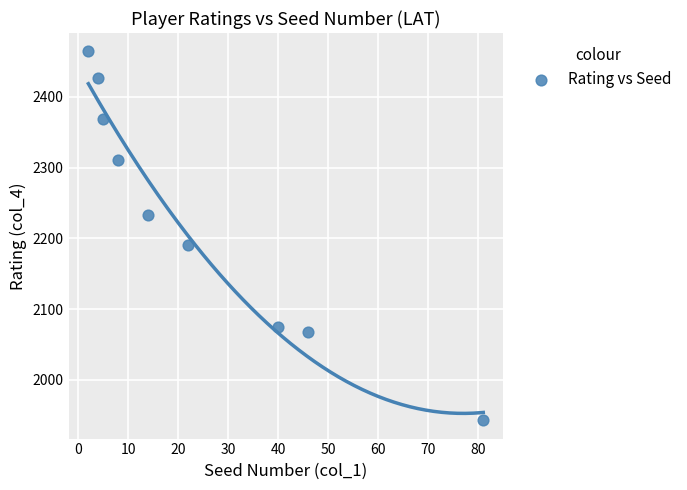

What is the average X value?

25